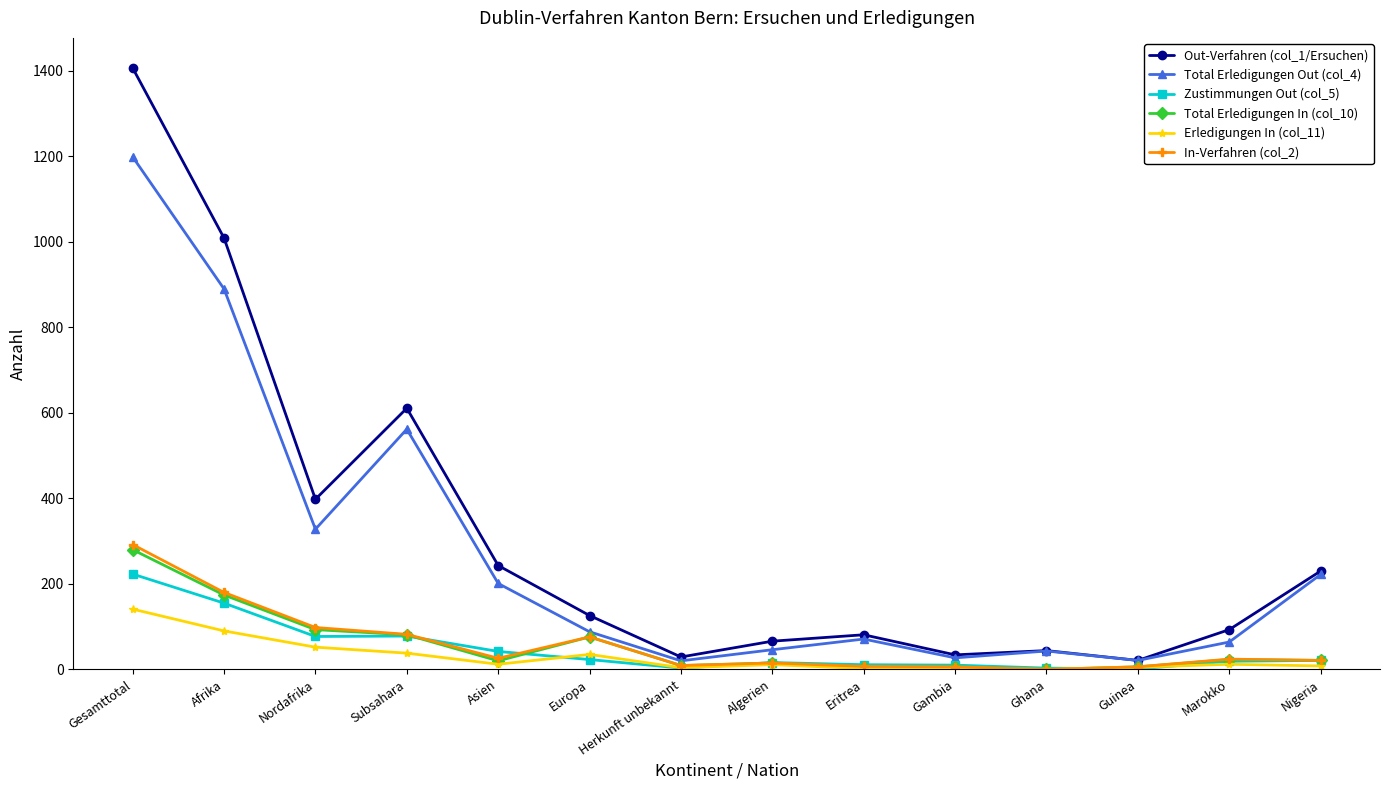

At which label is Total Erledigungen In (col_10) closest to 140?

Afrika